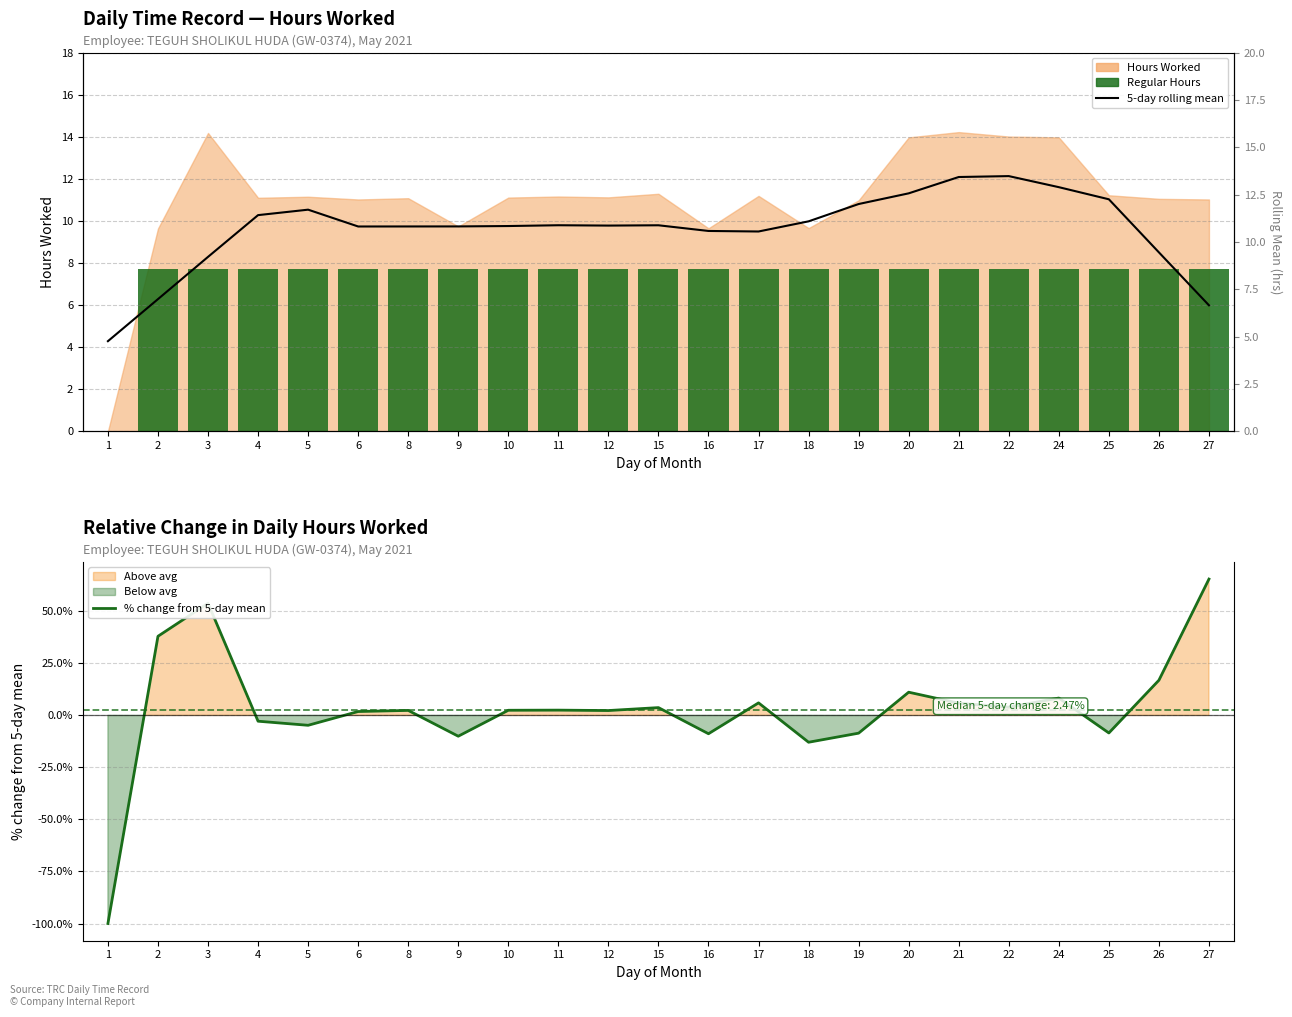

Rank the categories by Regular Hours value from lowest to highest.

1, 2, 3, 4, 5, 6, 8, 9, 10, 11, 12, 15, 16, 17, 18, 19, 20, 21, 22, 24, 25, 26, 27